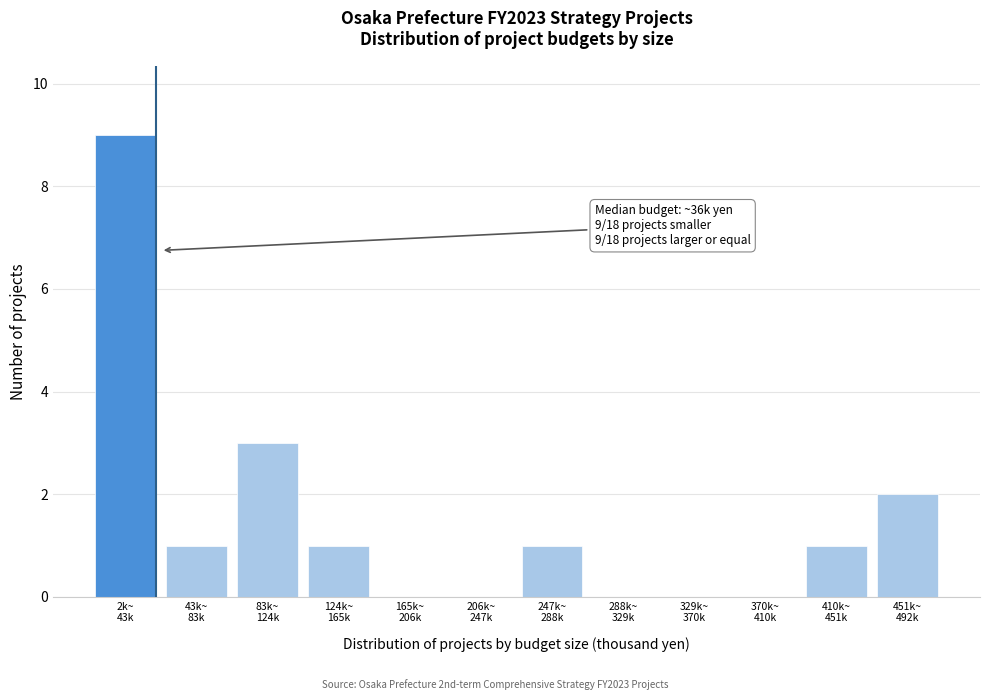

What is the maximum value shown in the chart?

9